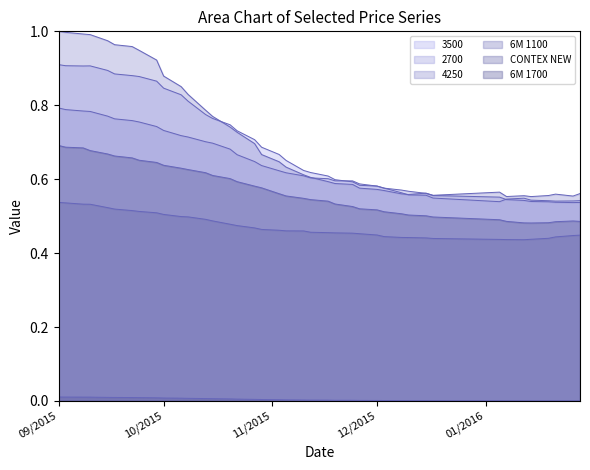

What is the total value across all series at 24.11.2015?

2.8